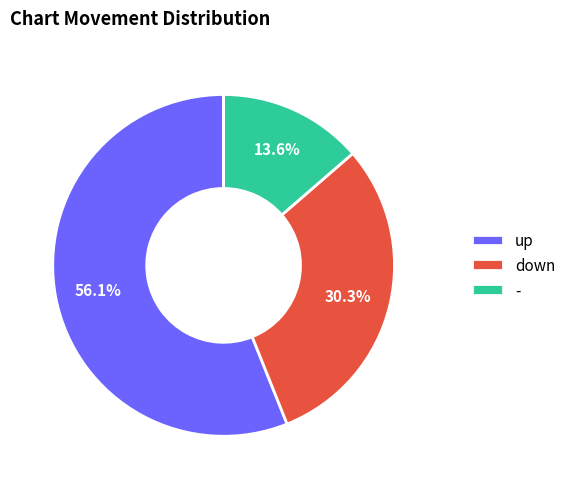

Which slice is the smallest?

-